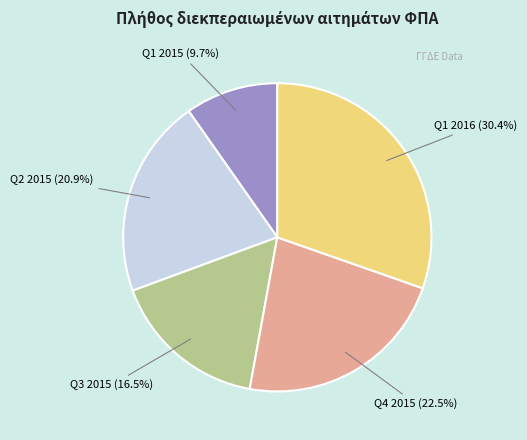

Which has a higher value, Q4 2015 or Q2 2015?

Q4 2015